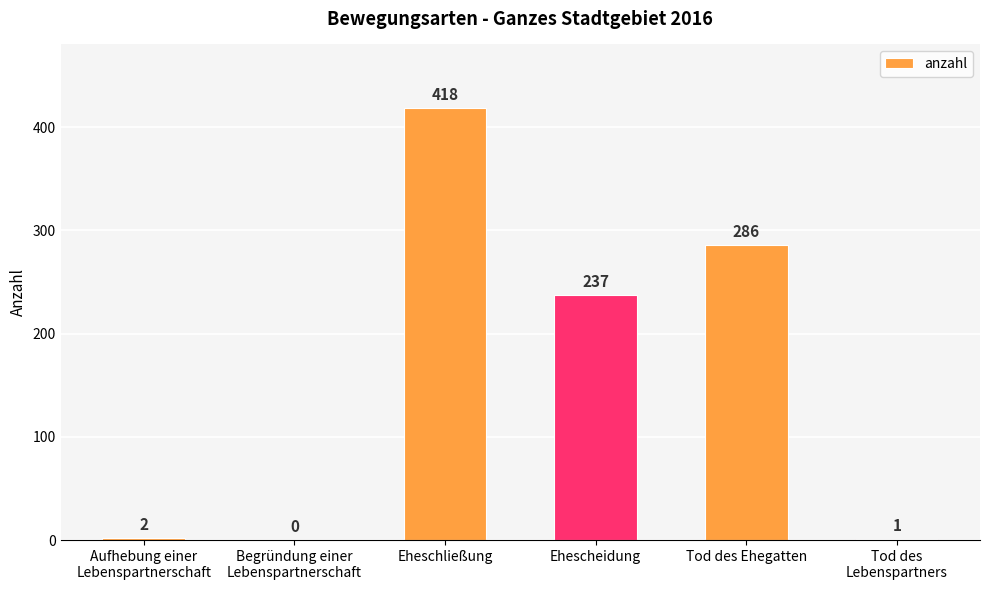

What is the sum of all values?

944